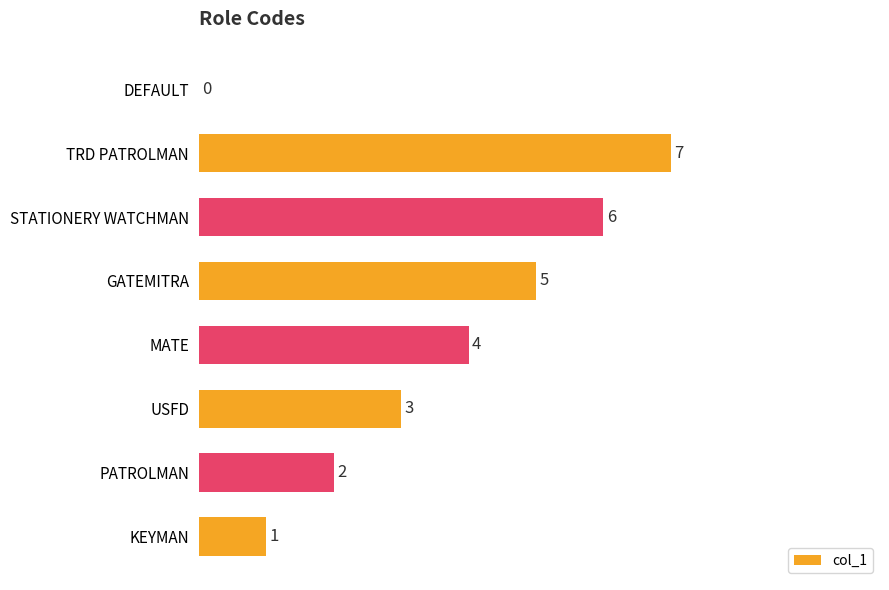

What is the maximum value shown in the chart?

7